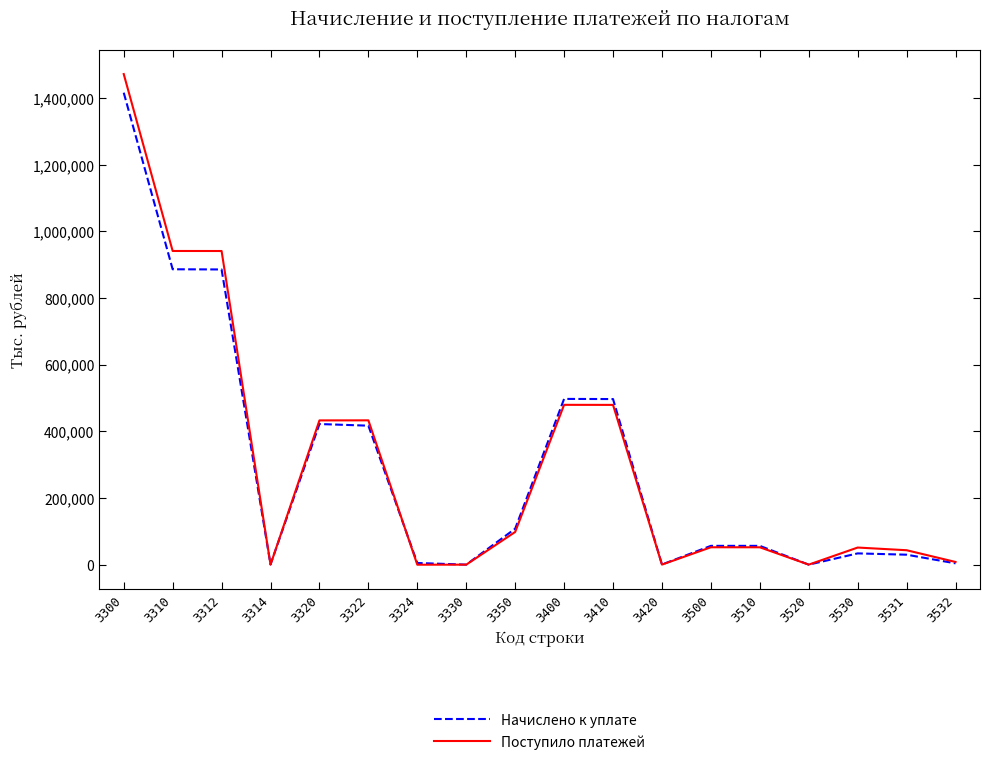

At which category is the sum across all series the highest?

3300